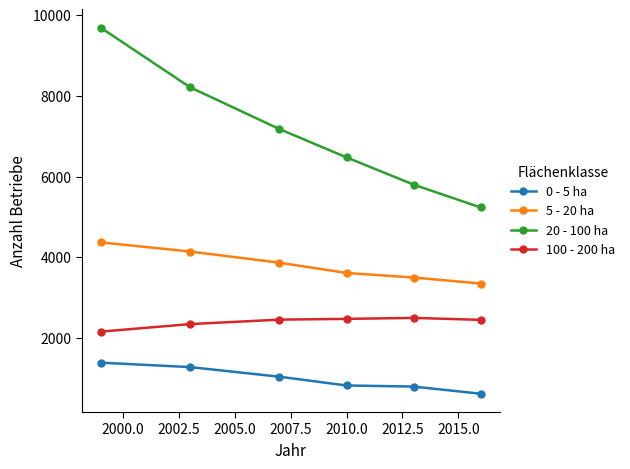

Which series has the largest total across all categories?

20 - 100 ha